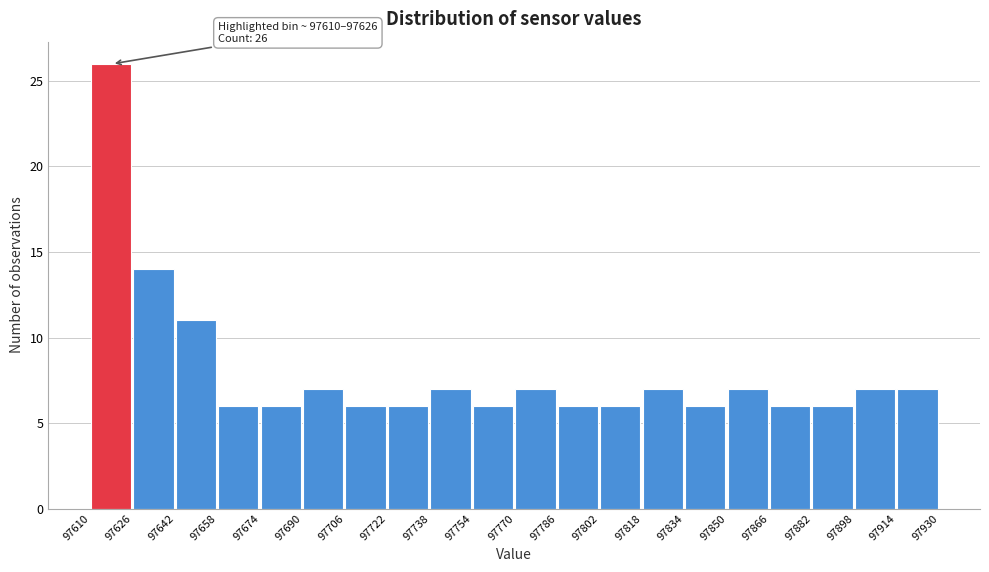

Which range on the x-axis has the tallest bar?

97610 to 97626